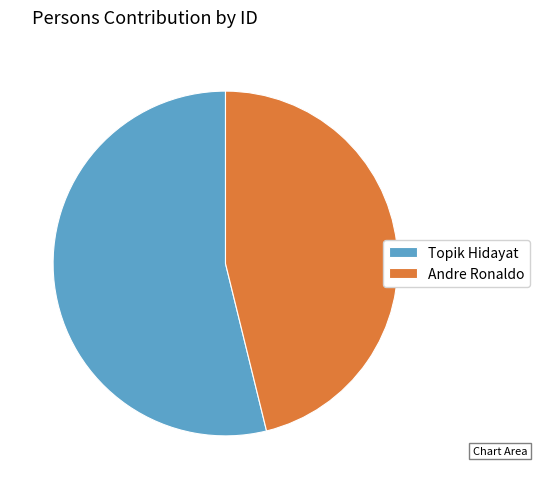

The Topik Hidayat slice represents 54% of the pie. True or false?

True